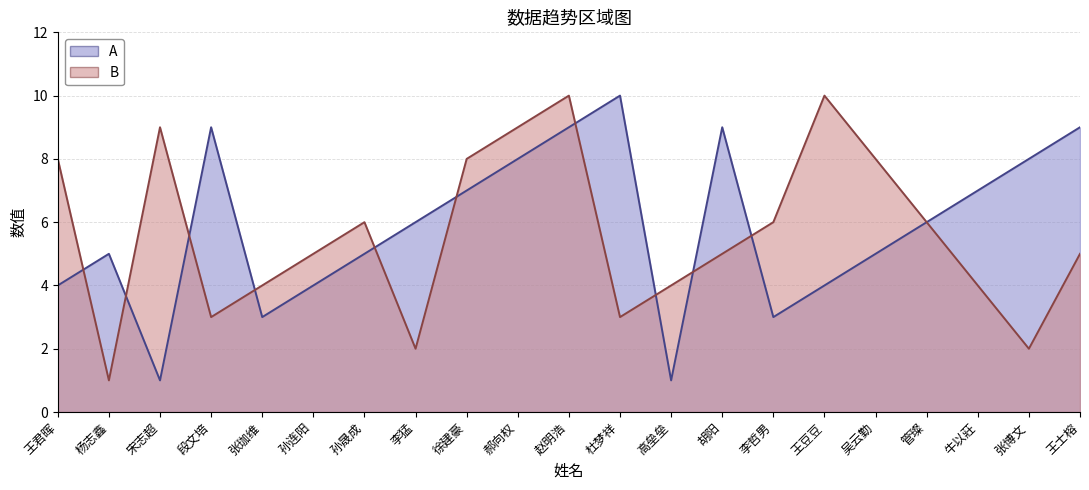

At which label does B reach its peak?

赵明浩